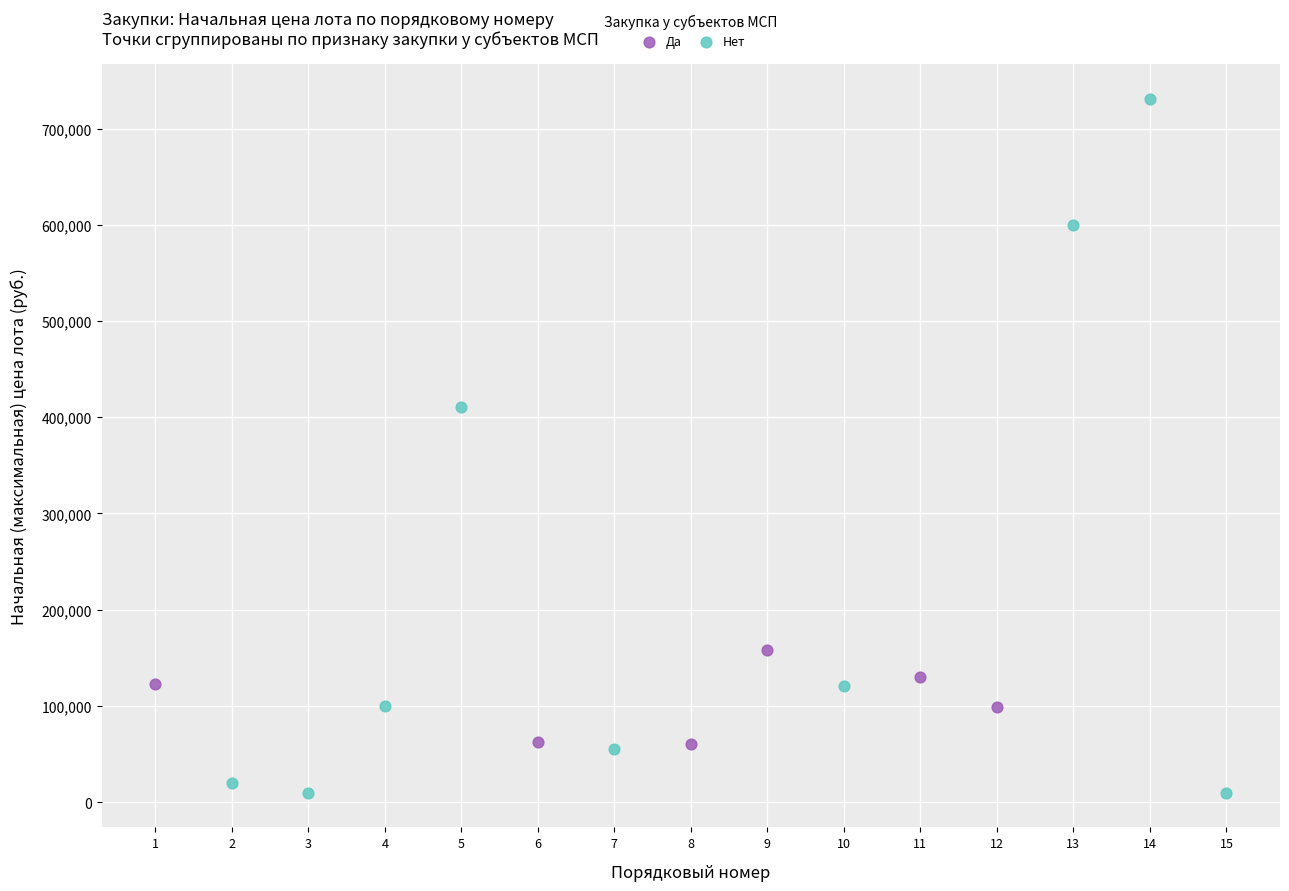

Which series contains the highest Y value?

Нет